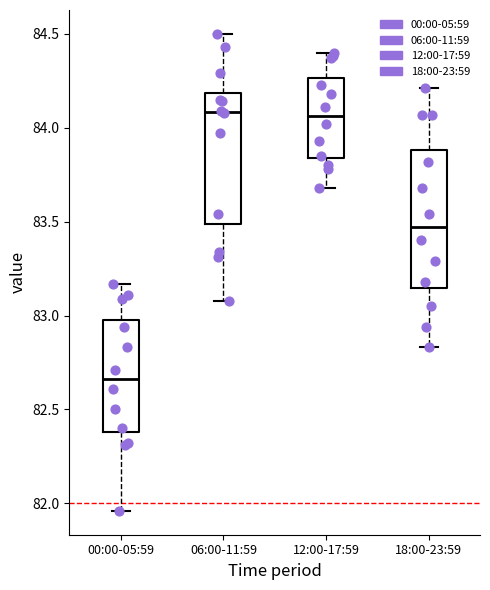

Reading left to right, read every box against the y-axis: the position of its median line, the range the box covers, and the ends of its whiskers. The values are not printed on the chart, so give them approximately, as read against the axis.

00:00-05:59: median 82.65, box 82.40 to 83.00, whiskers 81.95 to 83.15
06:00-11:59: median 84.10, box 83.50 to 84.20, whiskers 83.10 to 84.50
12:00-17:59: median 84.05, box 83.85 to 84.25, whiskers 83.70 to 84.40
18:00-23:59: median 83.45, box 83.15 to 83.90, whiskers 82.85 to 84.20